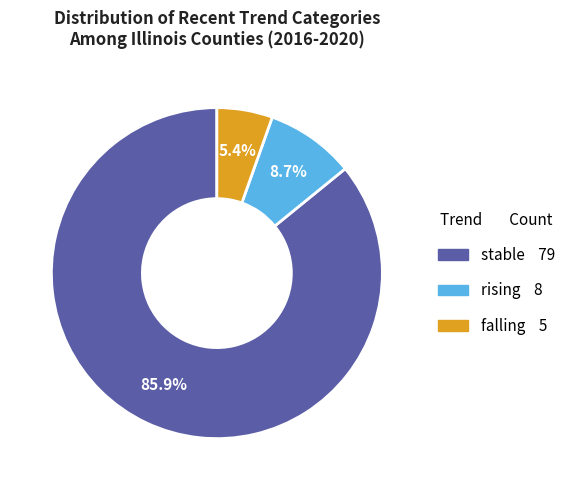

What percentage is NOT represented by falling?

94.6%